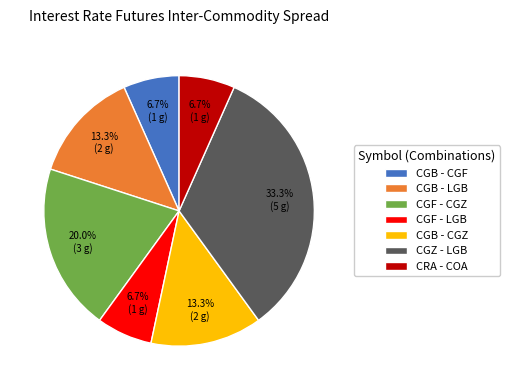

To the nearest percent, what is the difference between the largest and smallest slice percentages?

27%